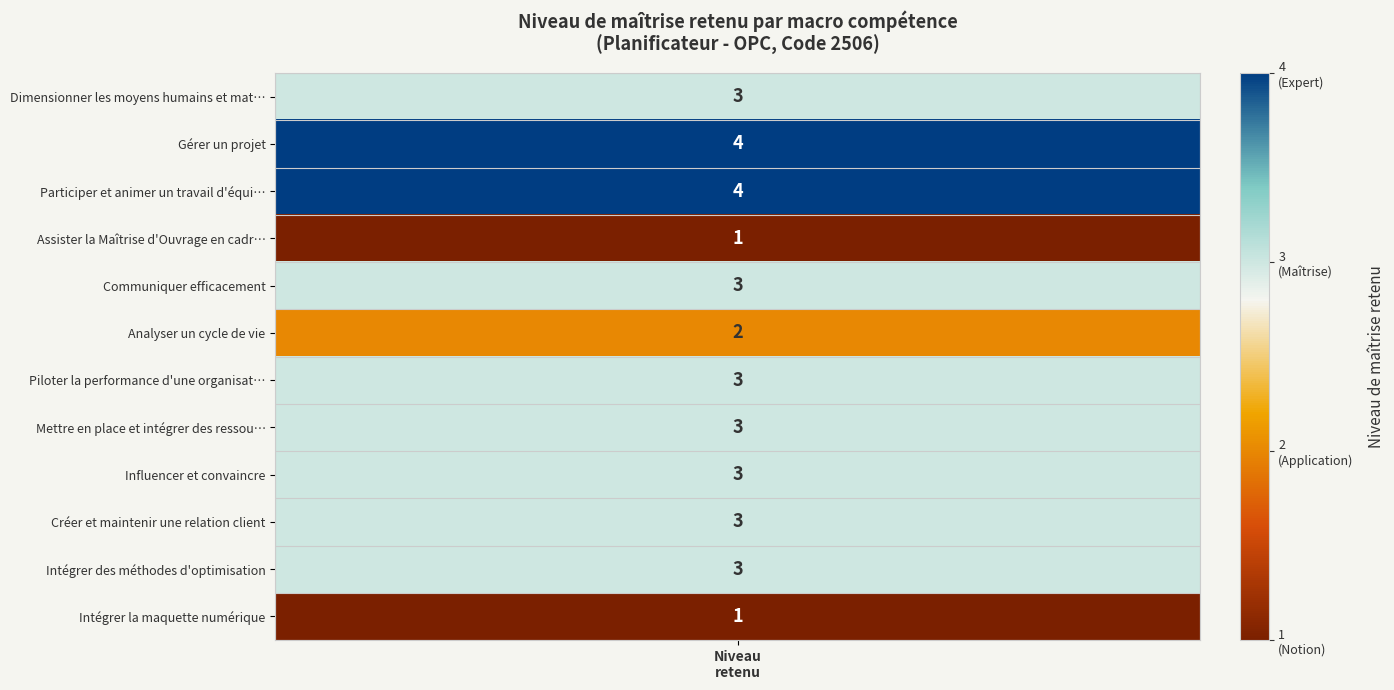

What is the ratio of the value at Communiquer efficacement to the value at Créer et maintenir une relation client?

1.0